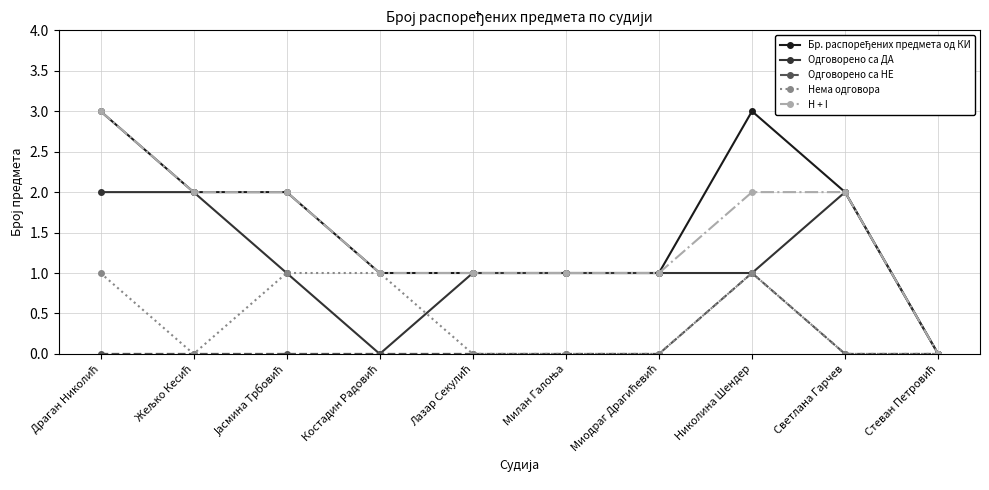

What is the total value across all series at Николина Шендер?

8